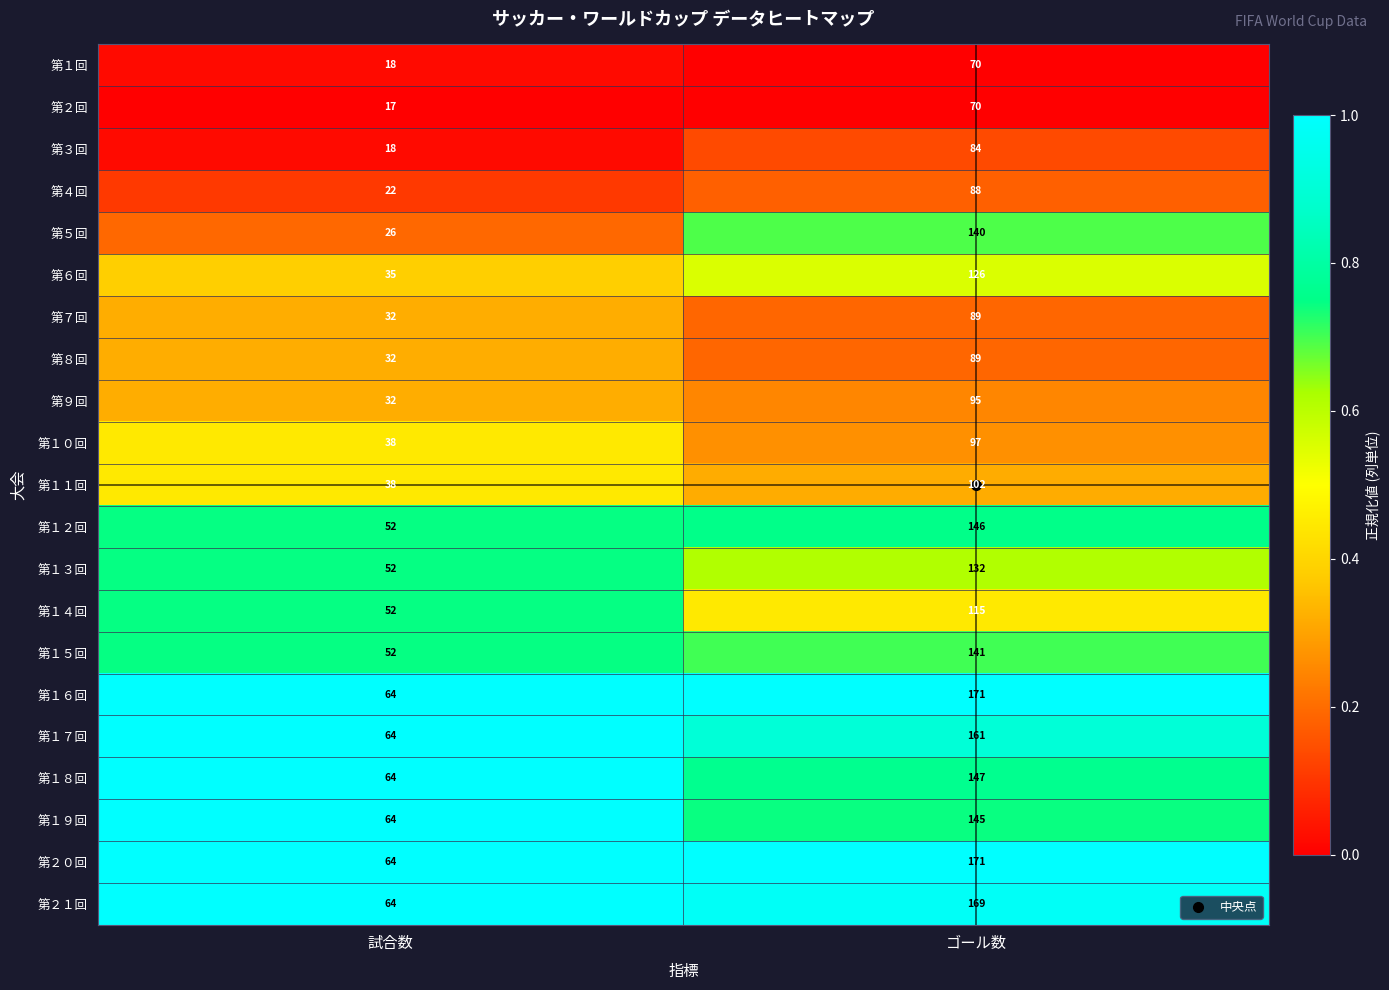

Where is 第１５回 nearest to the value 96?

試合数